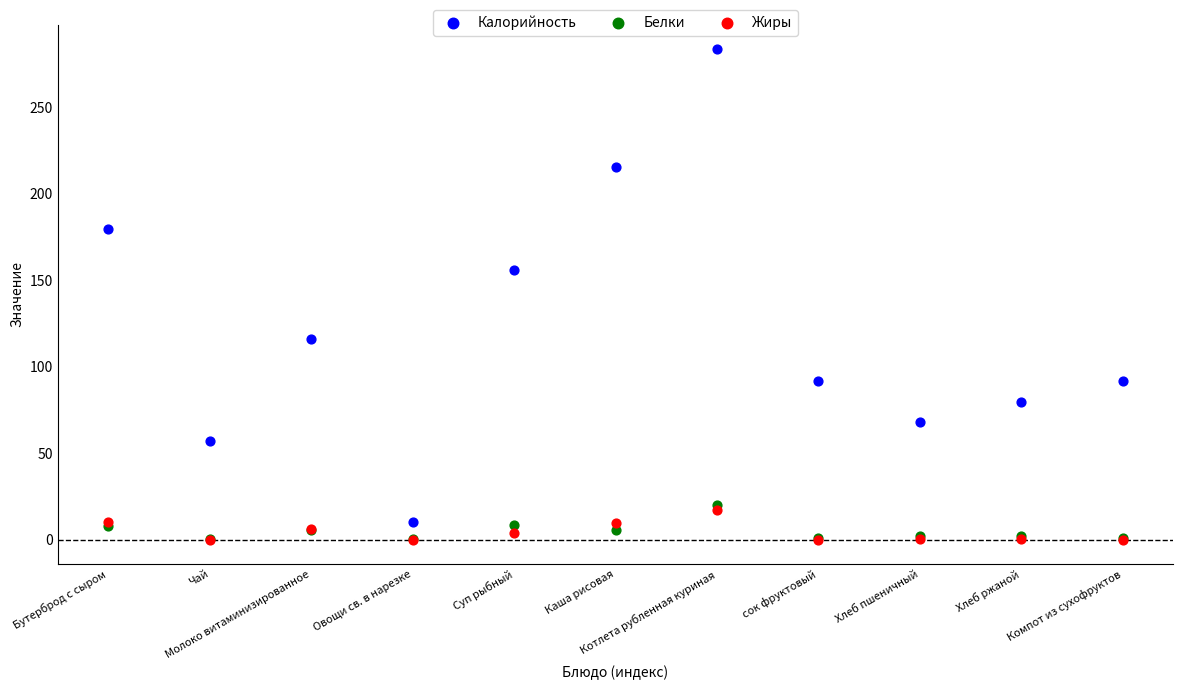

Across all series, what Y value is closest to 141?

155.9